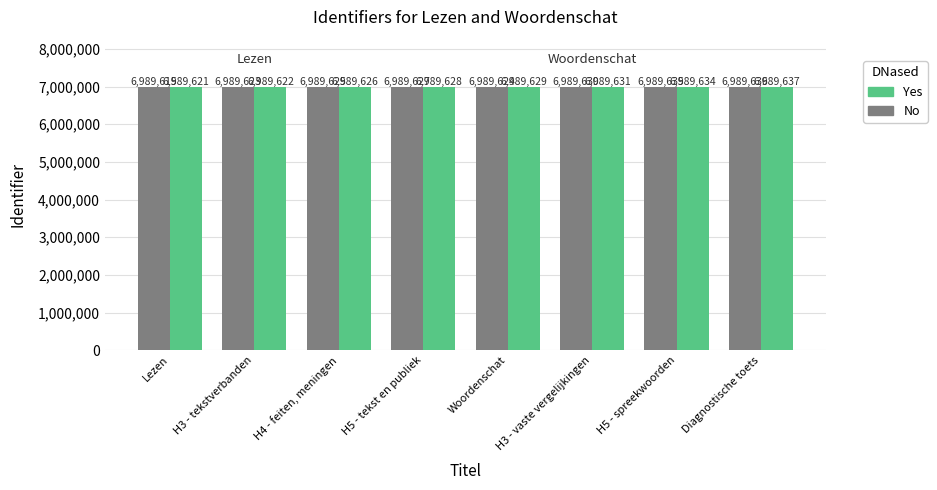

At which category is the sum across all series the highest?

Diagnostische toets